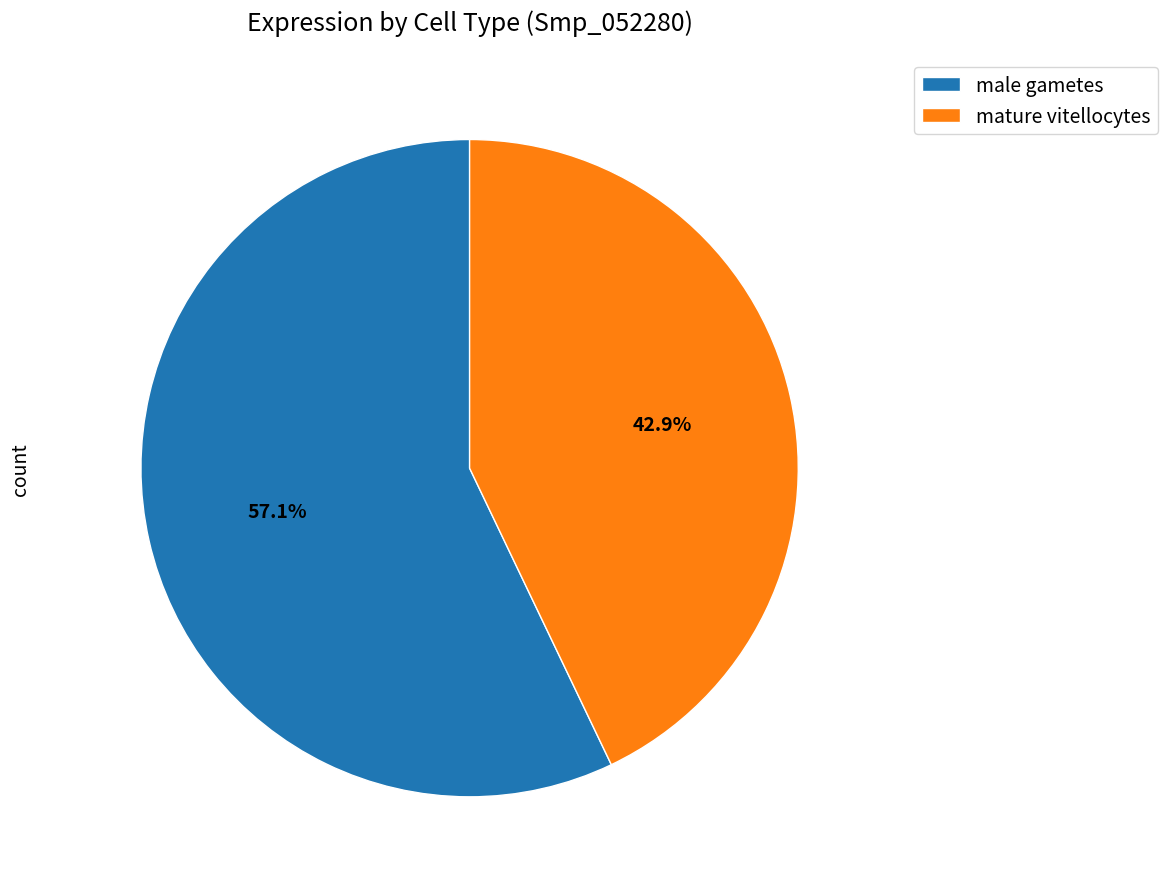

Does mature vitellocytes account for over 50% of the chart?

No